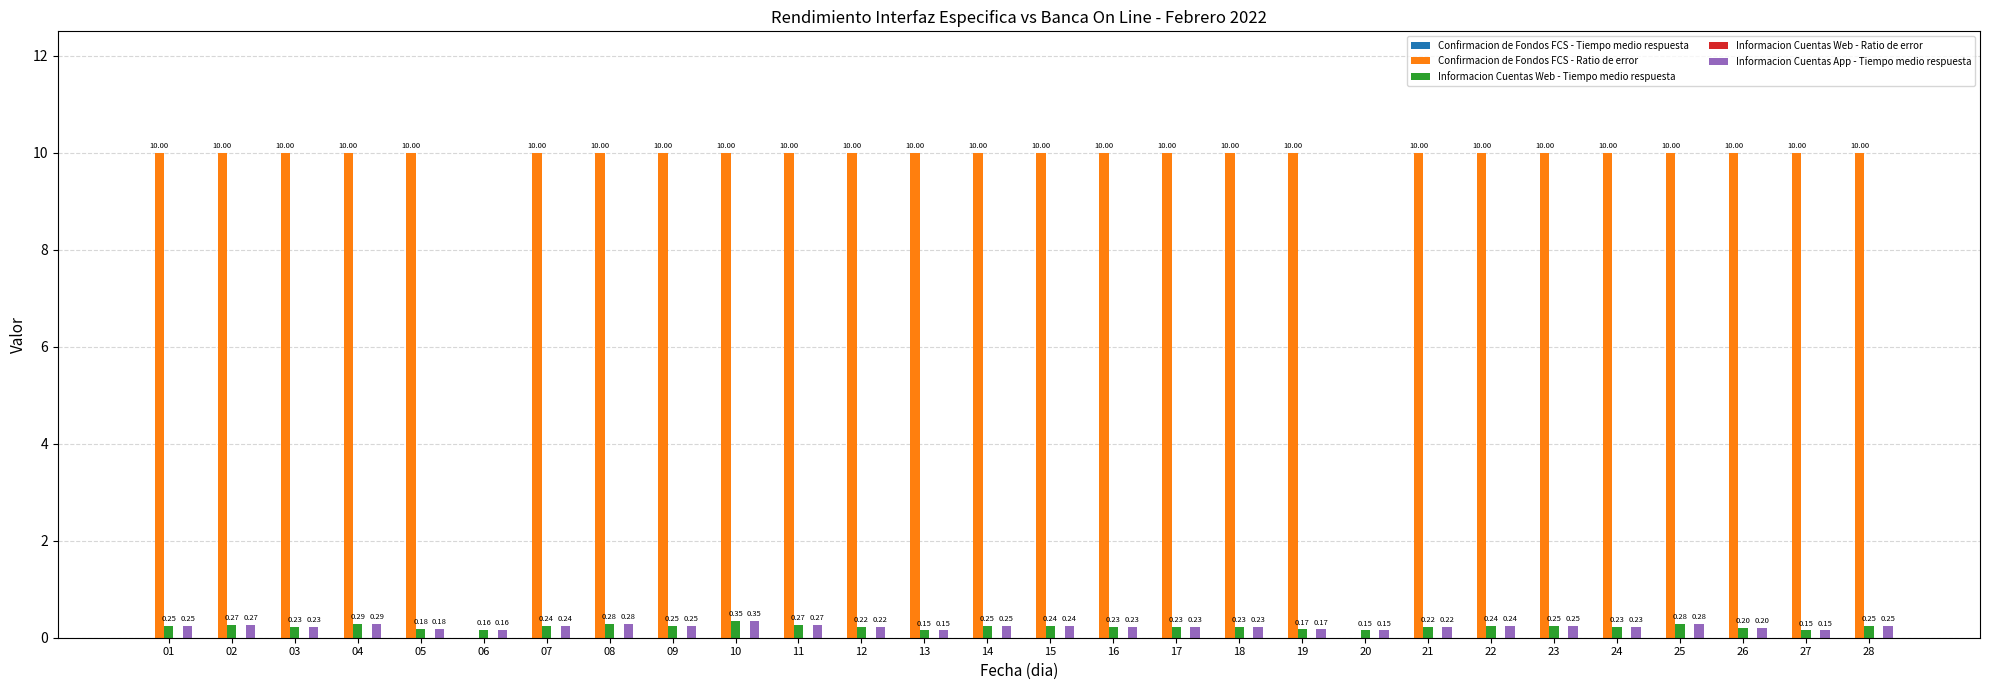

Which series has the largest total across all categories?

Confirmacion de Fondos FCS - Ratio de error